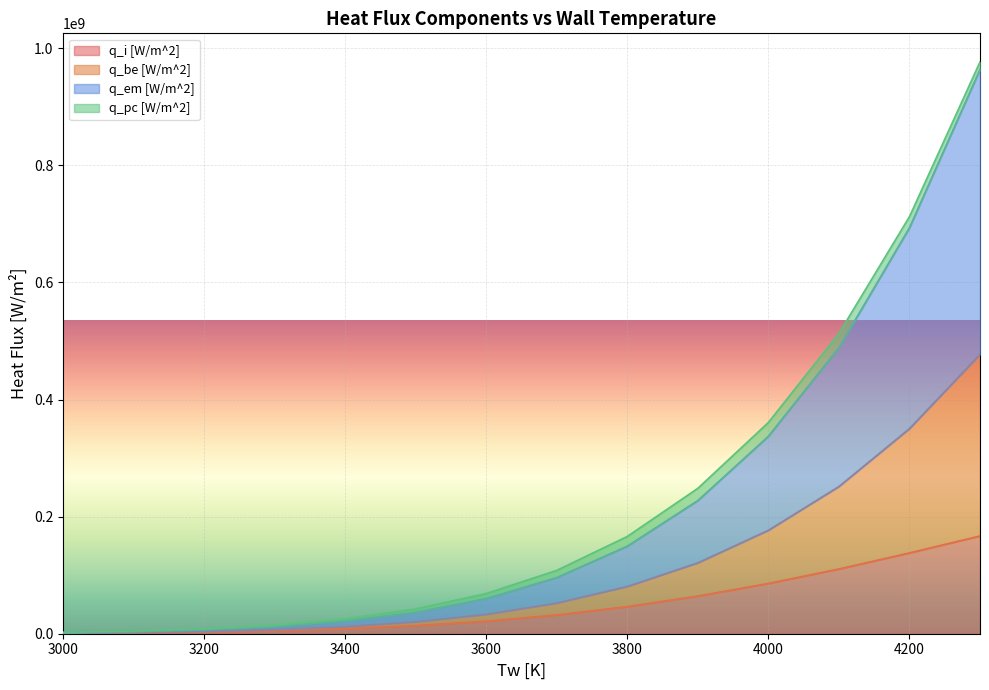

At which category is the sum across all series the highest?

4300